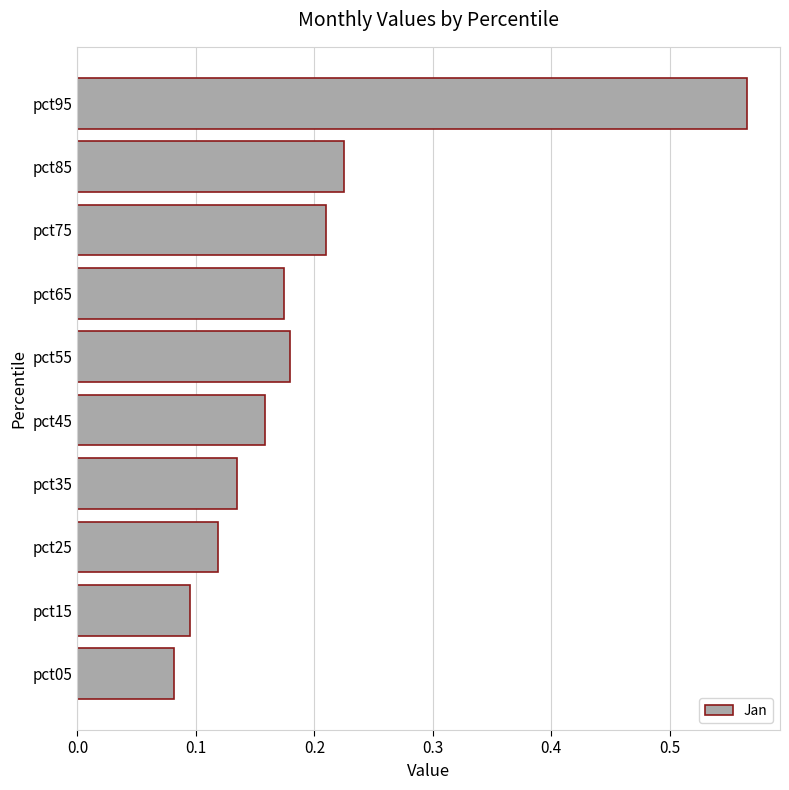

How many series are shown in this chart?

1